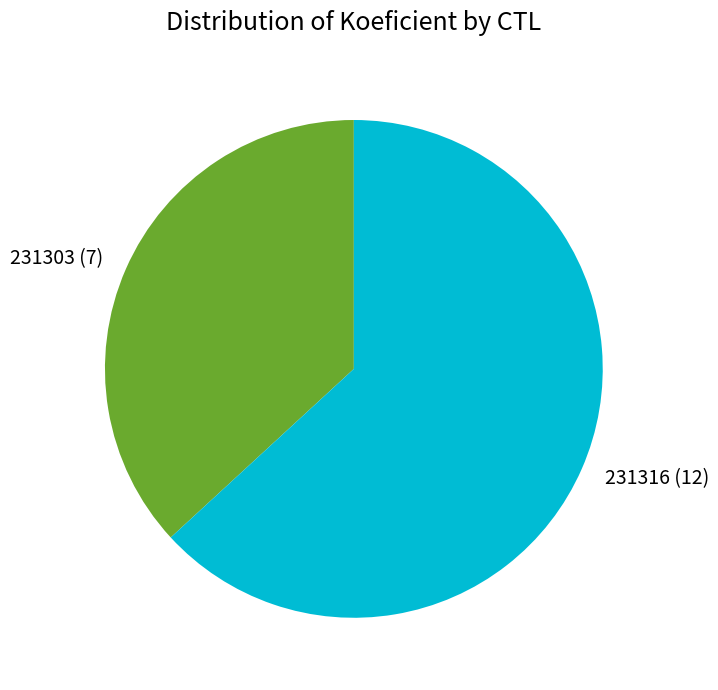

How many segments does this pie chart have?

2